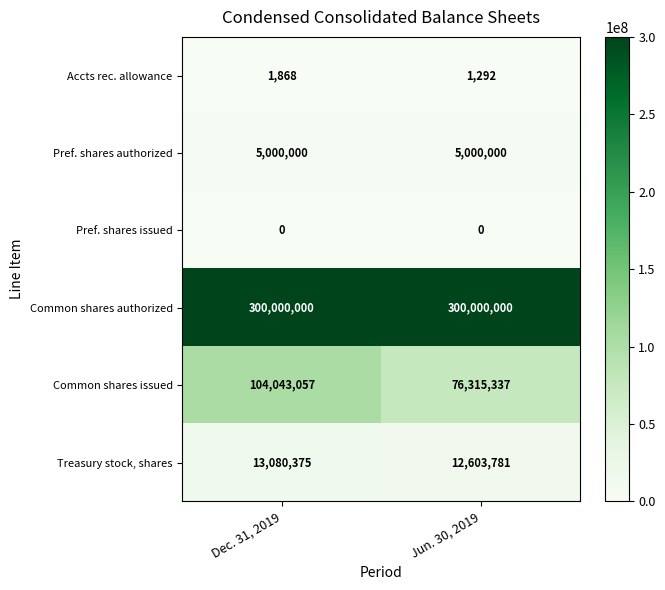

List the series in order of their peak value, highest first.

Common shares authorized, Common shares issued, Treasury stock, shares, Pref. shares authorized, Accts rec. allowance, Pref. shares issued